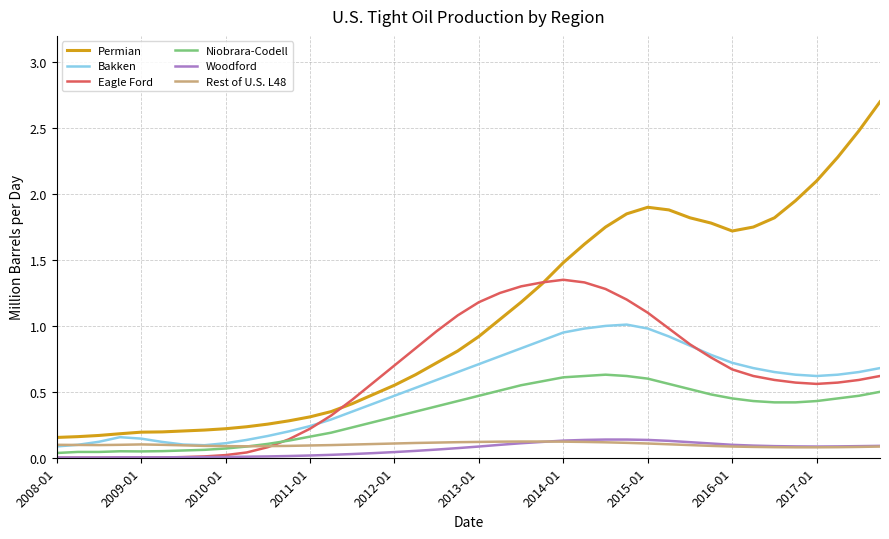

True or false: Niobrara-Codell and Permian intersect in this chart.

False